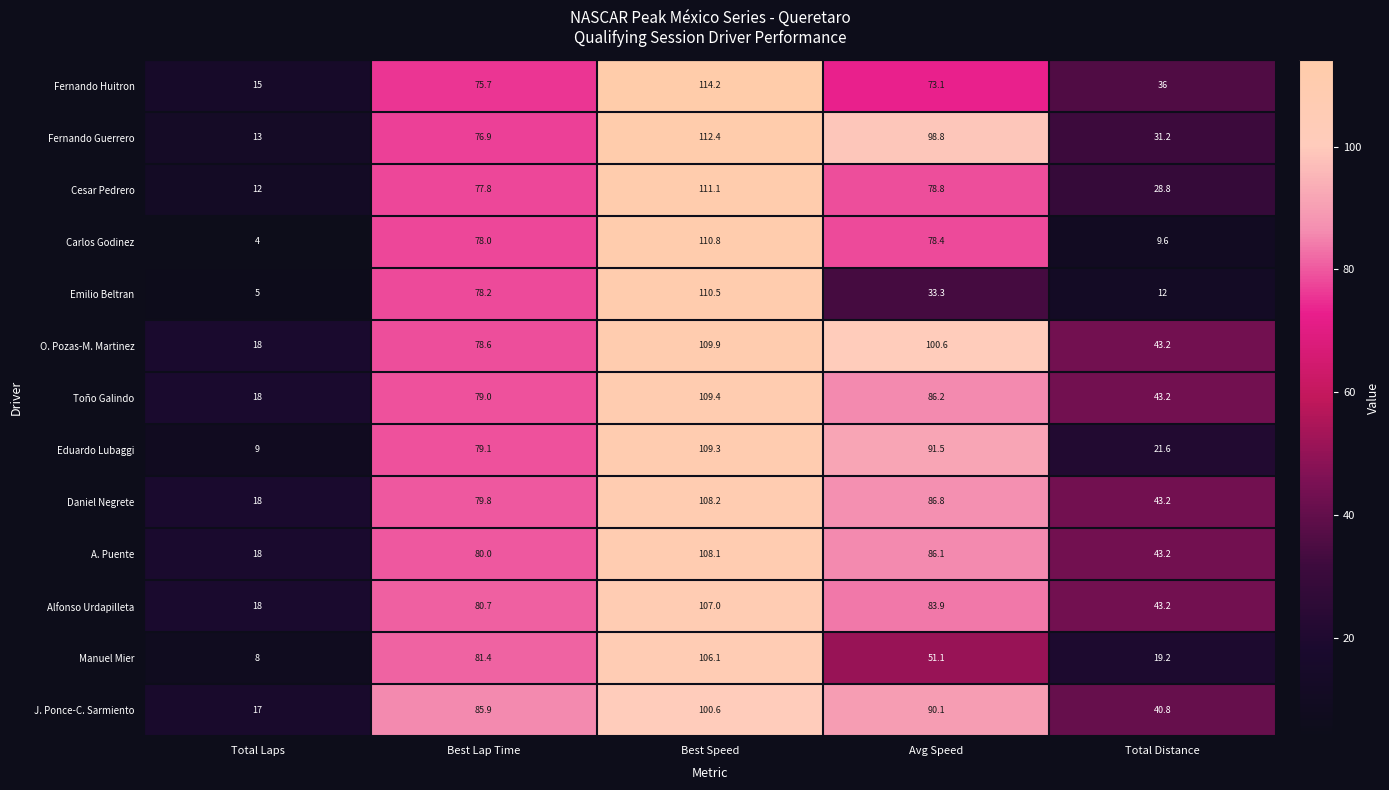

What is the difference between the maximum and second lowest values in the Fernando Huitron series?

78.2